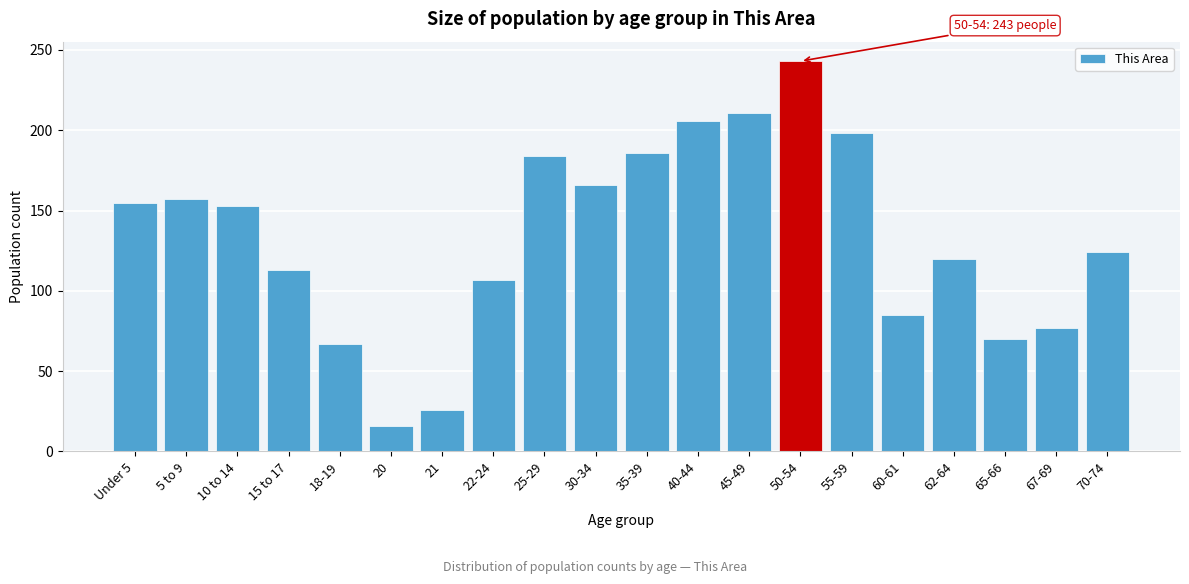

Reading left to right, what are all the values shown in this chart?

155	157	153	113	67	16	26	107	184	166	186	206	211	243	198	85	120	70	77	124